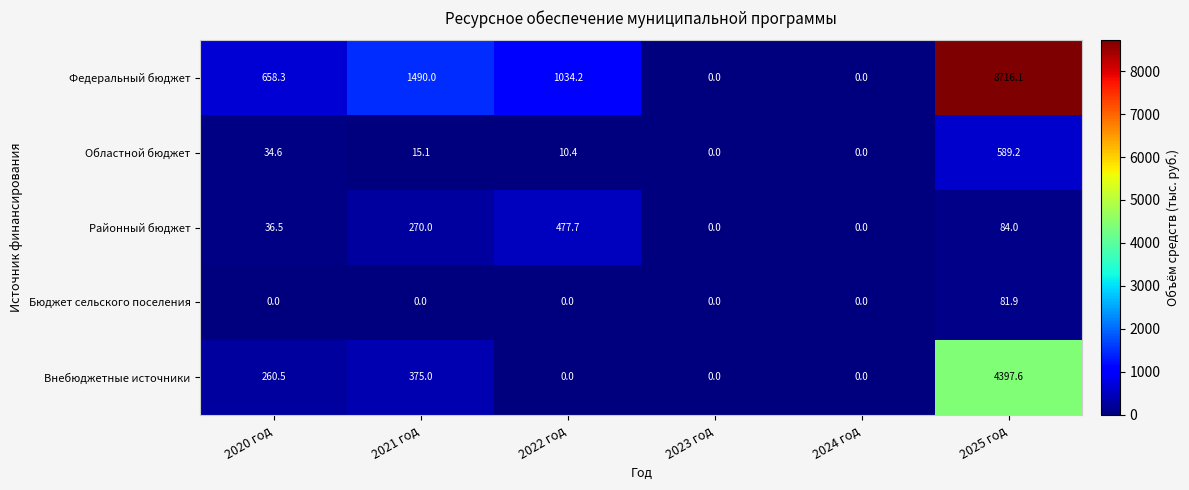

What is the difference between the second highest and second lowest values in the Внебюджетные источники series?

375.0